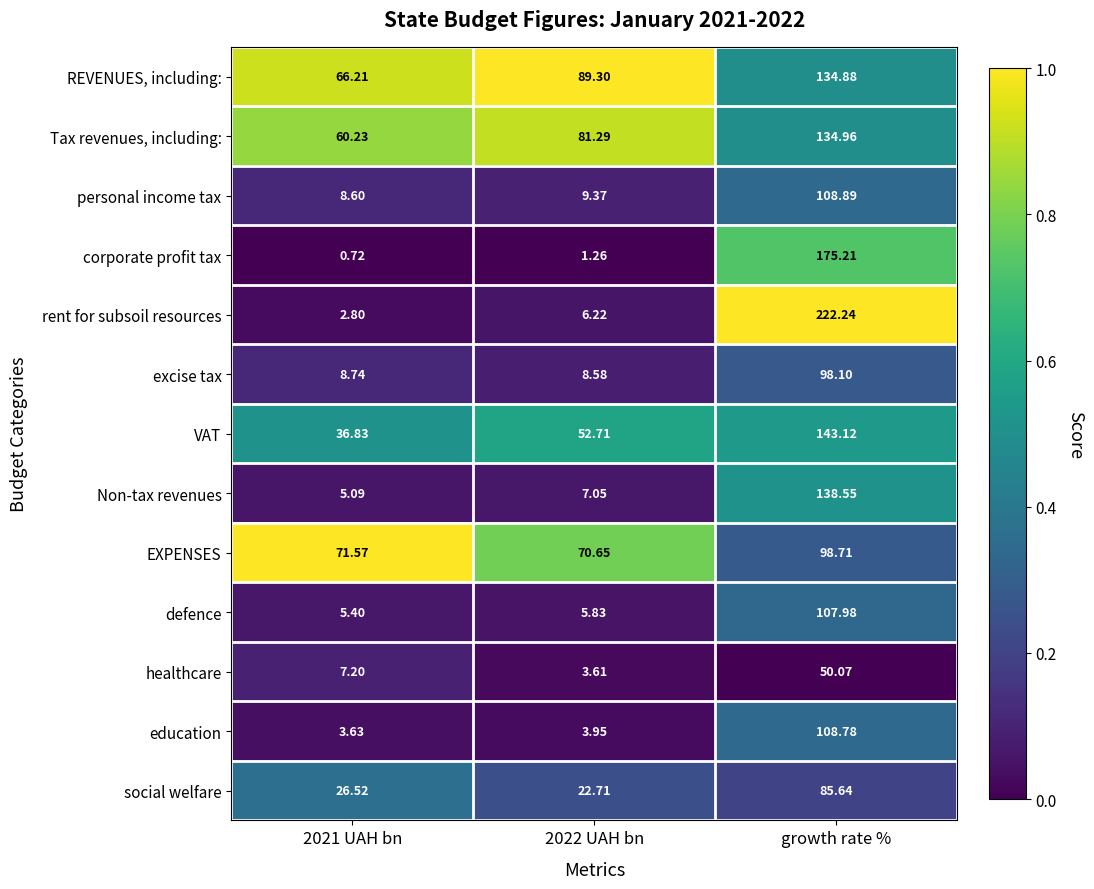

Which category has the highest value across all series?

growth rate %